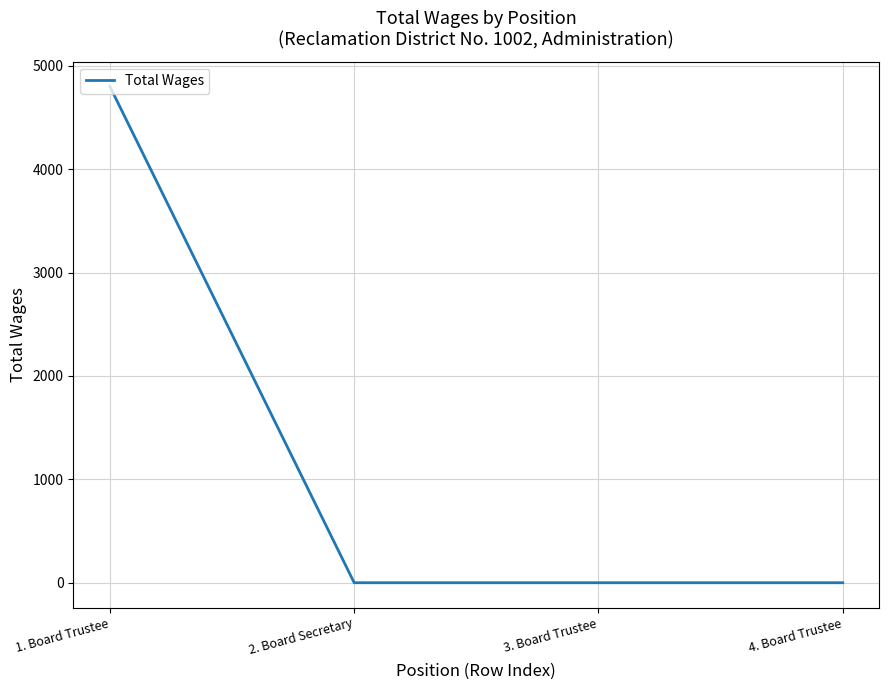

Does the chart display data point markers on the line(s)?

No